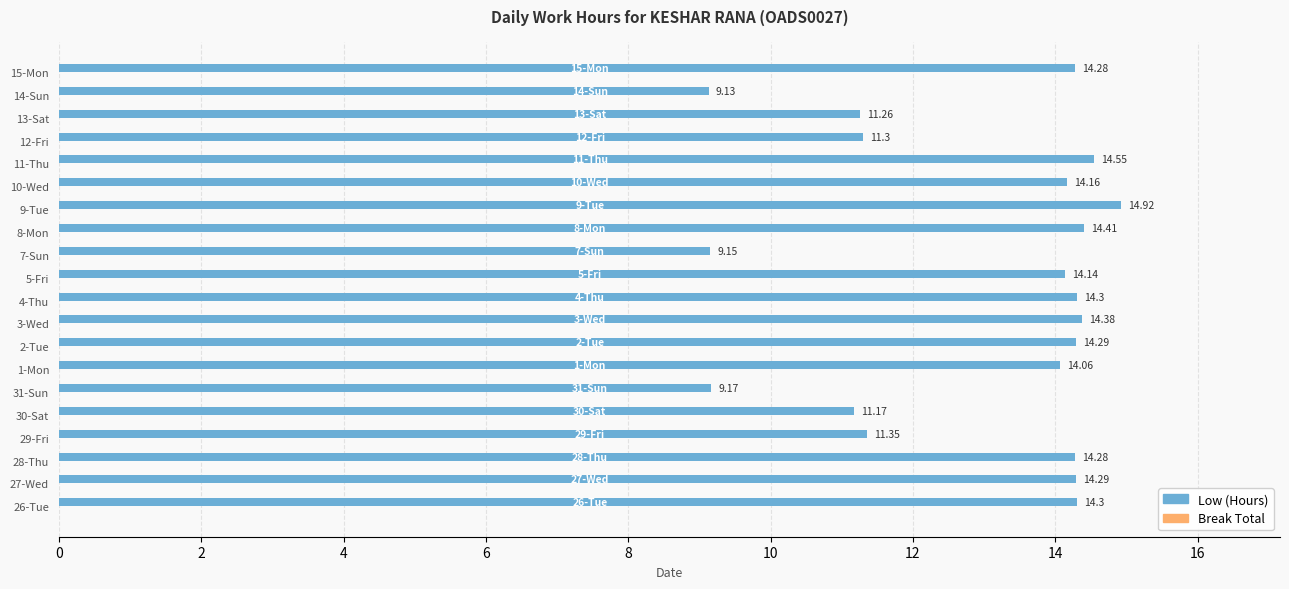

What is the change in value from 5-Fri to 7-Sun?

-5.0